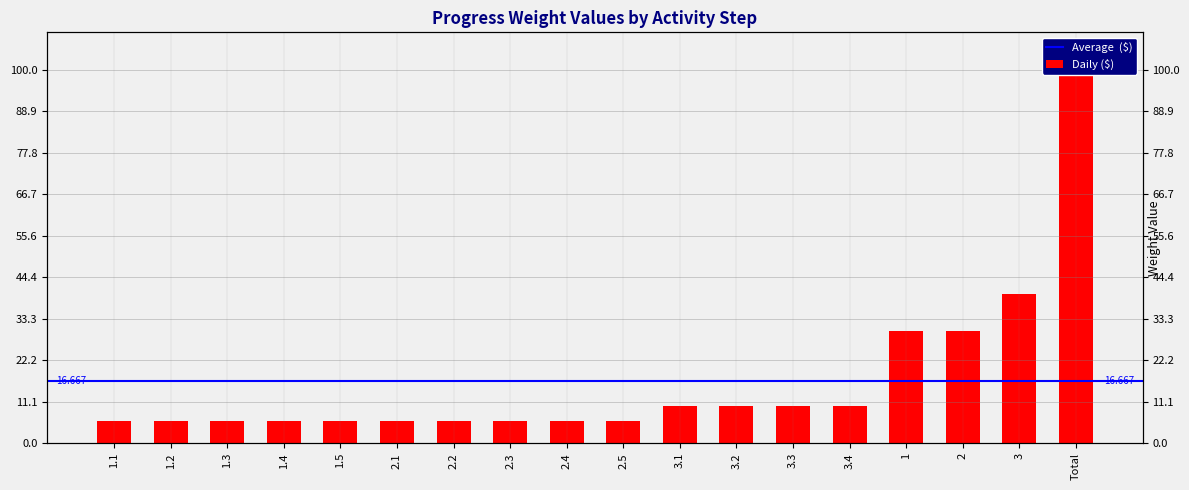

What is the difference between the values at 3.3 and 1?

20